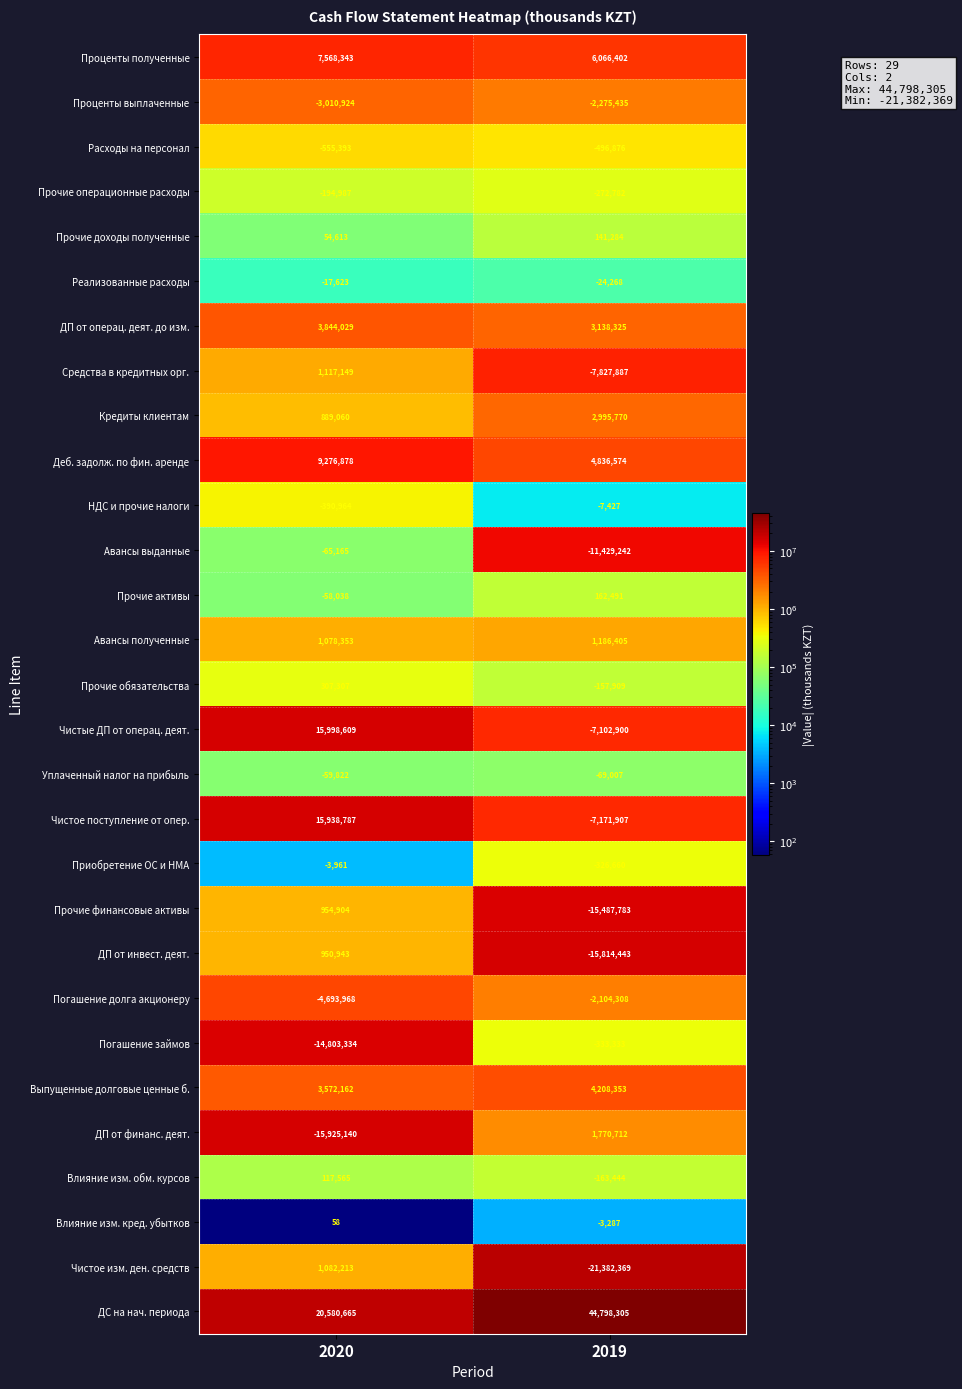

Which category has the lowest value in the ДП от инвест. деят. series?

2019